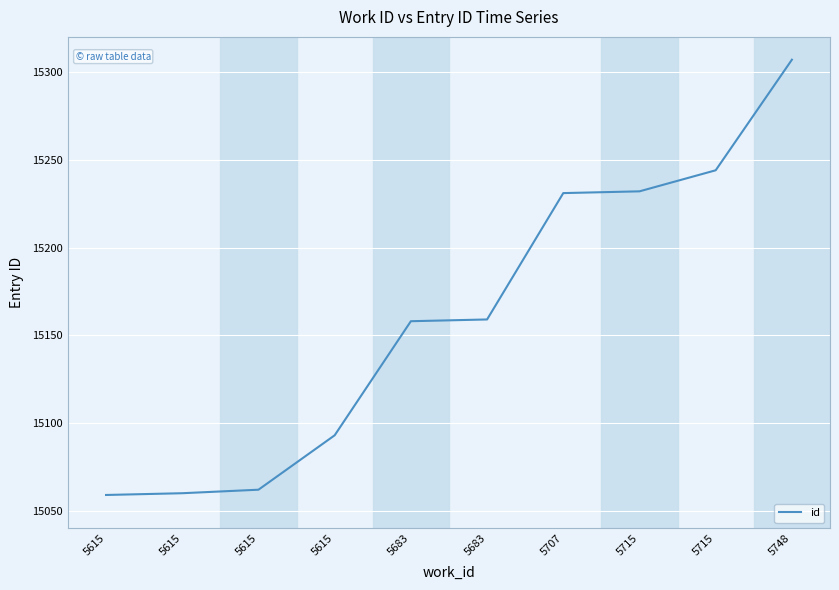

What is the greatest value displayed?

15307